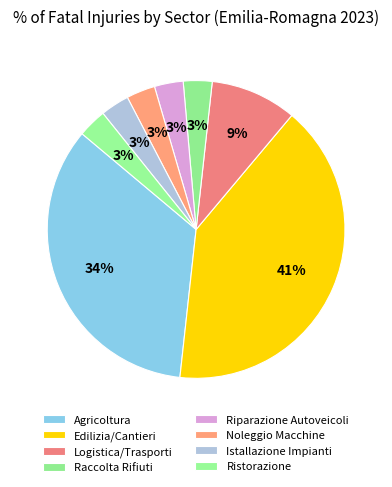

How many slices are in this pie chart?

8